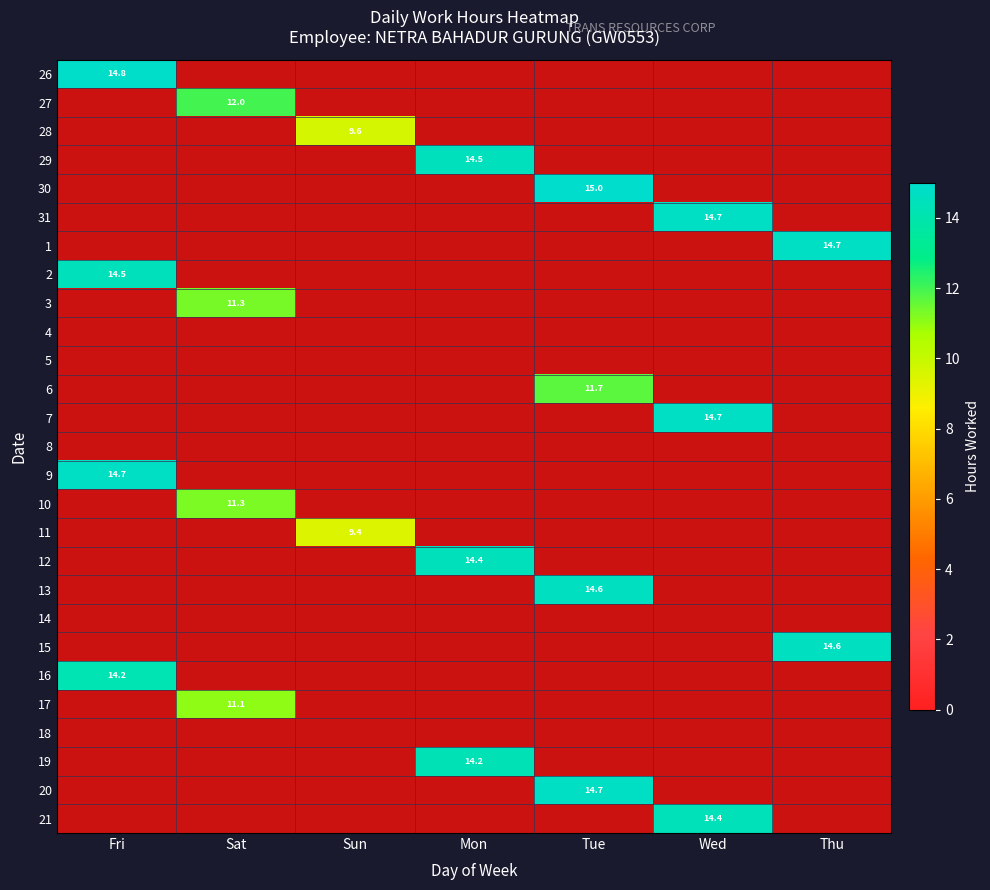

Is the value of 3 at Mon greater than the value of 18 at Fri?

No